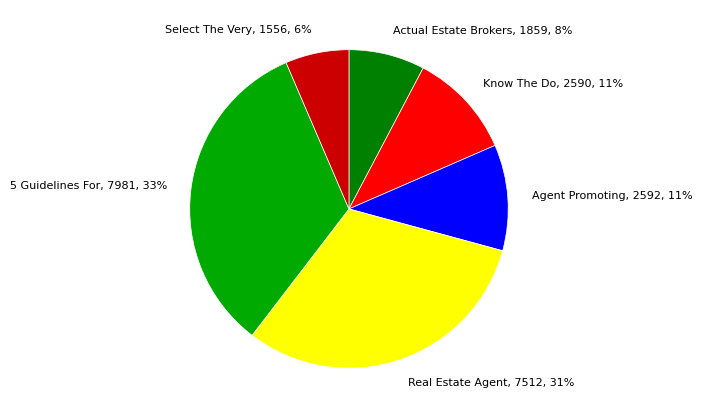

Is there any slice that represents more than half of the pie?

No